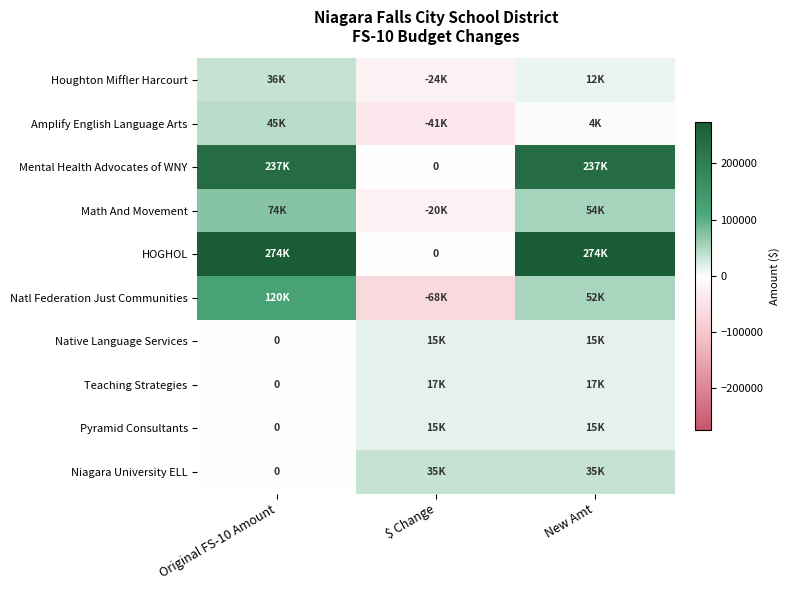

How many values in Teaching Strategies are above zero?

2